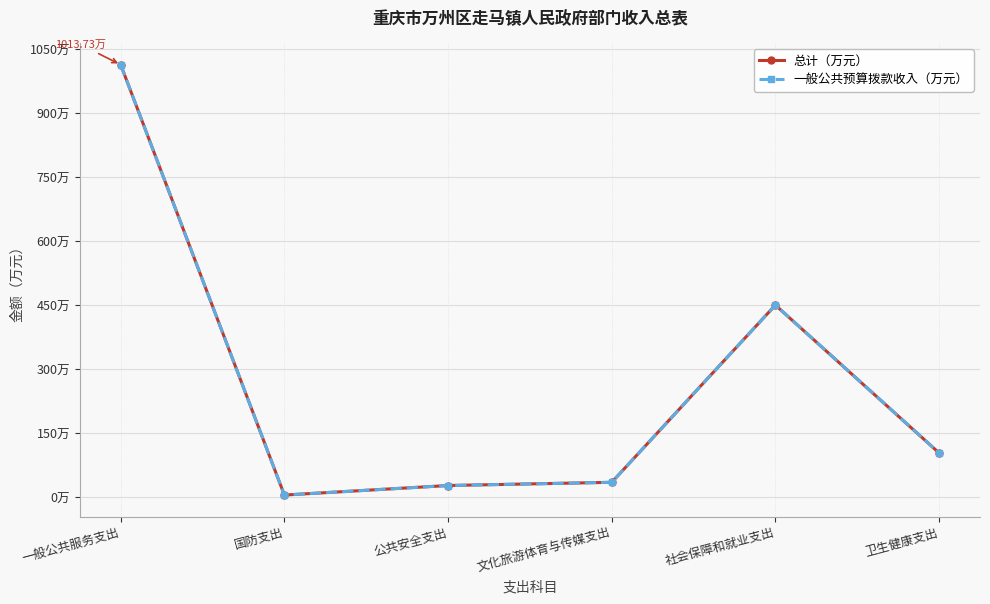

Is this an area chart (filled region under the line)?

No